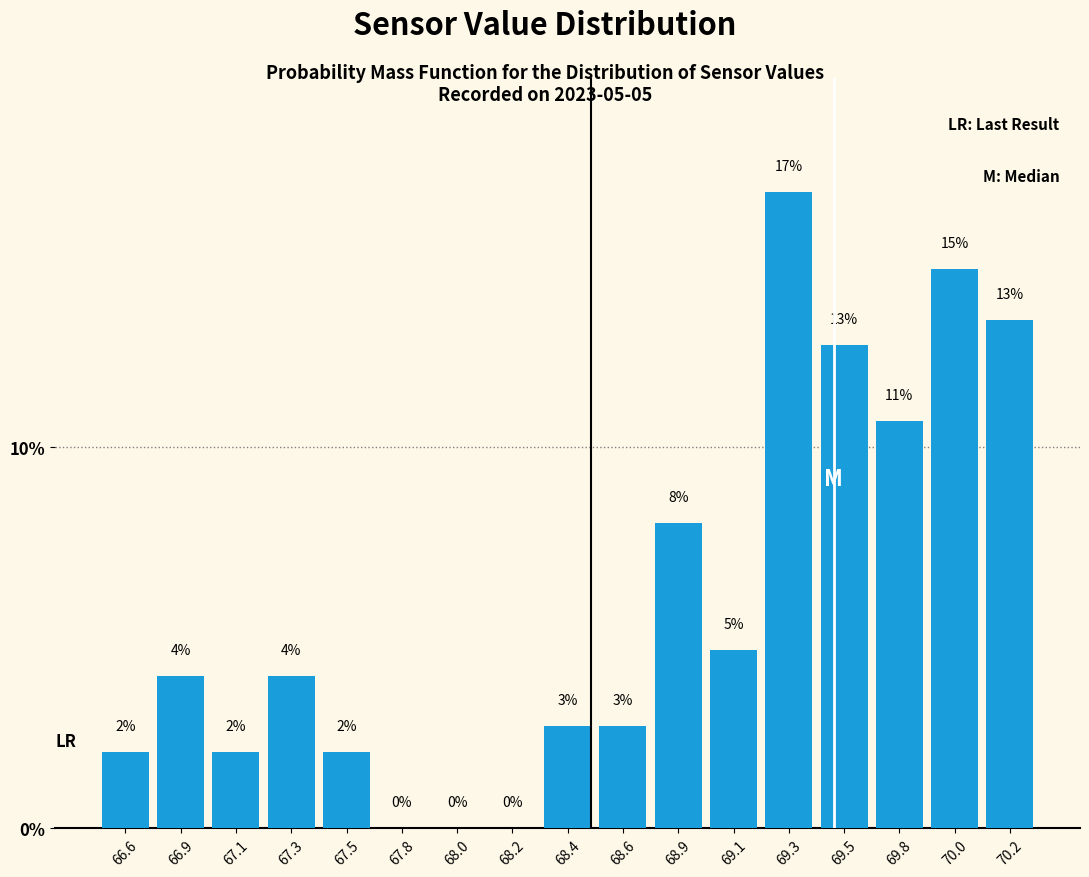

What is the maximum value shown in the chart?

16.7